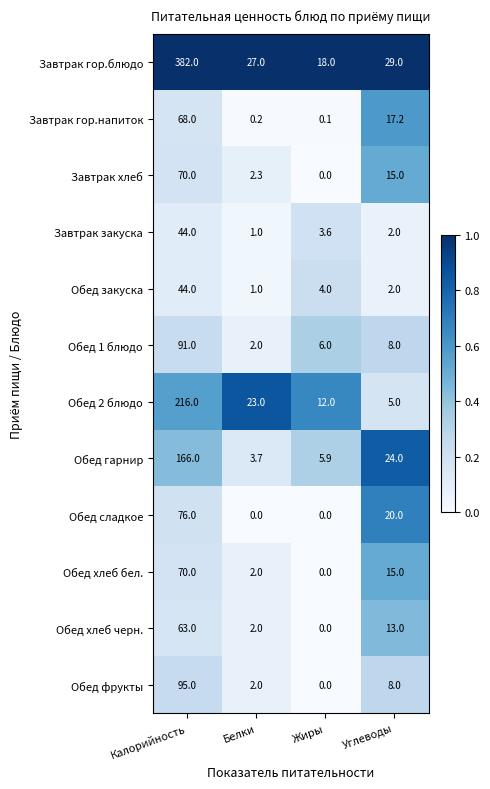

How many data points does each series have?

4